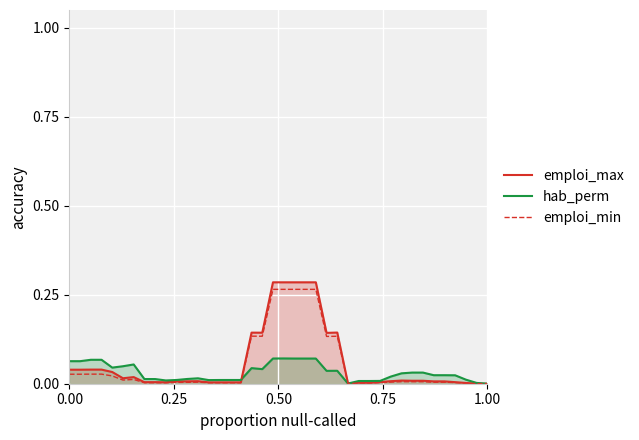

Which series has the widest spread of values?

emploi_max